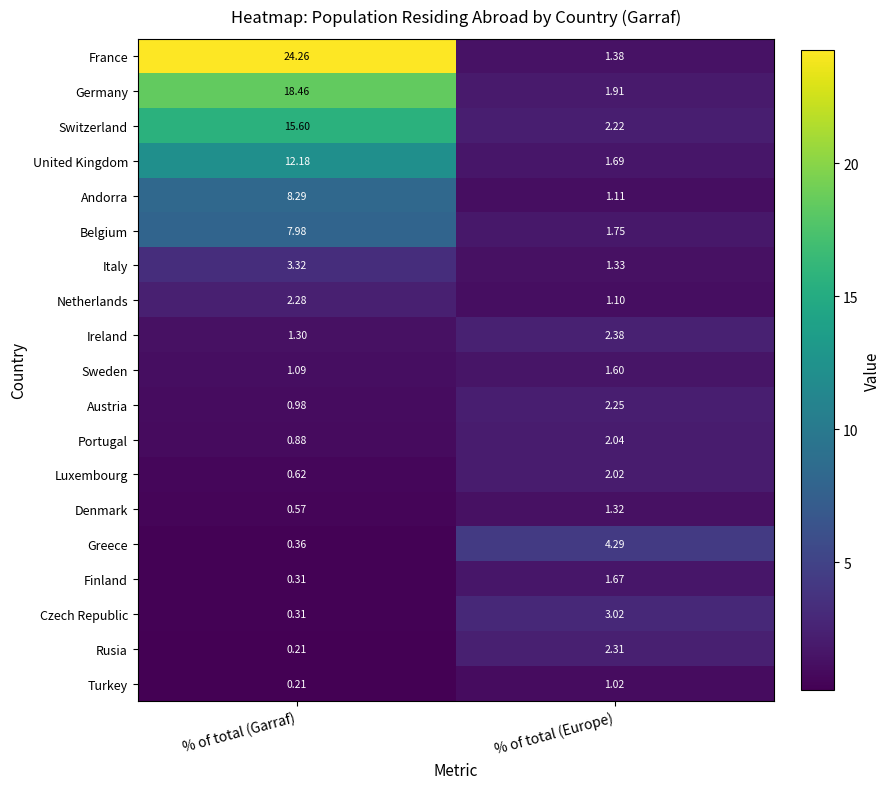

At which label is Switzerland closest to 8?

% of total (Europe)